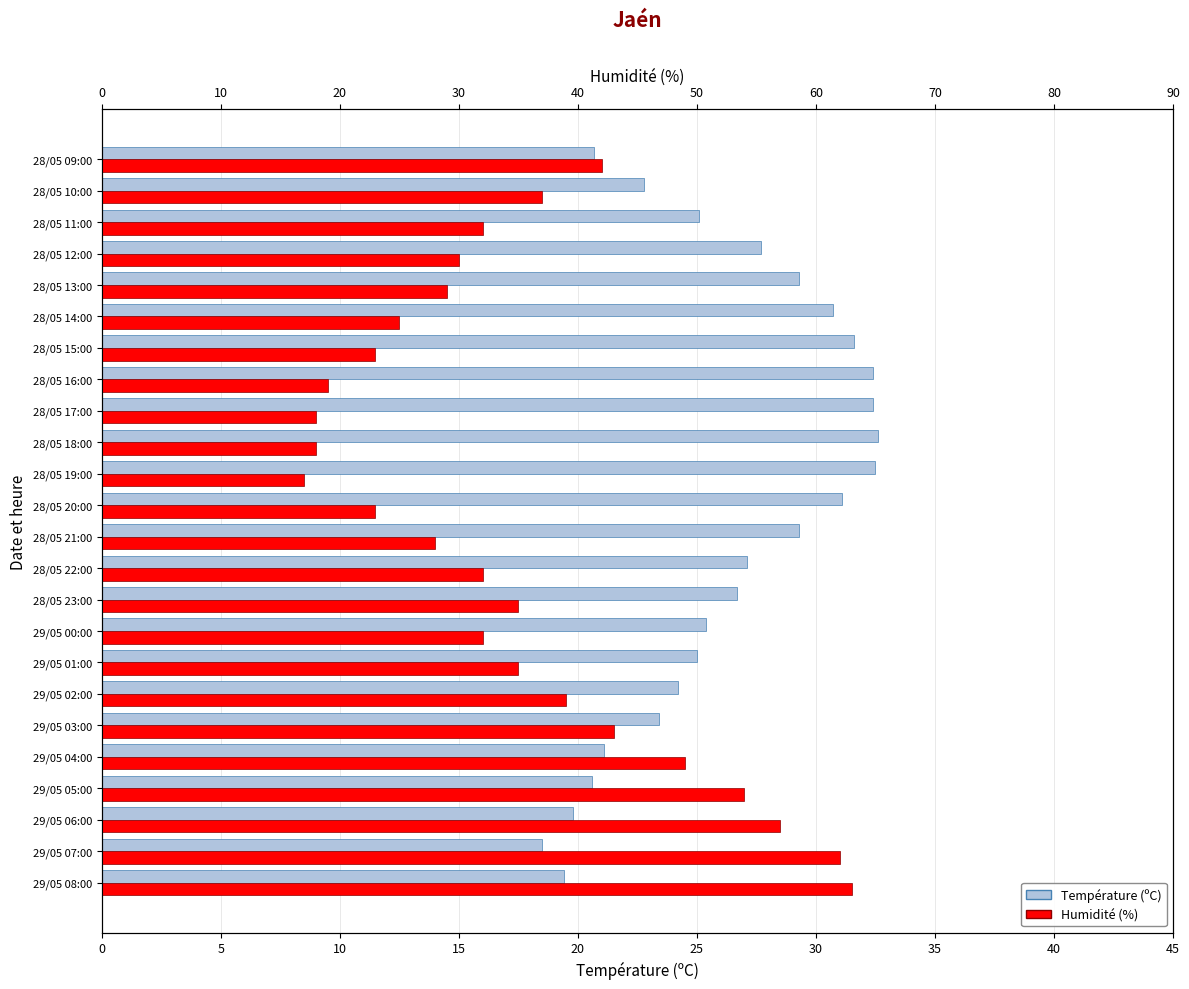

Which series has the largest total across all categories?

Humidité (%)